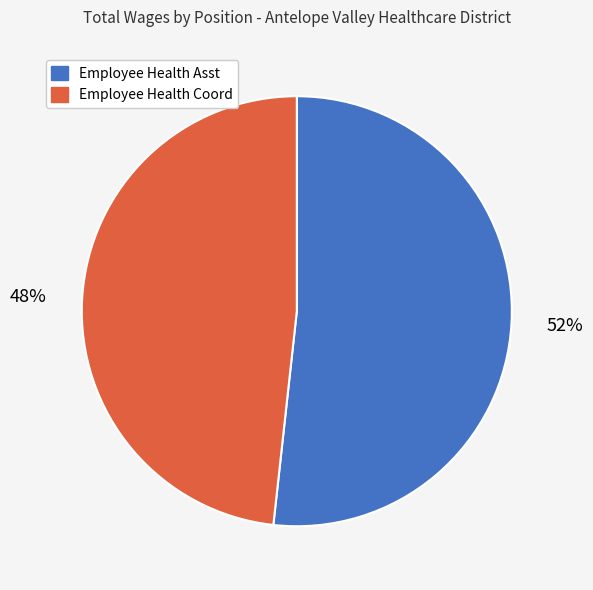

Which slice represents more than half of the pie?

Employee Health Asst